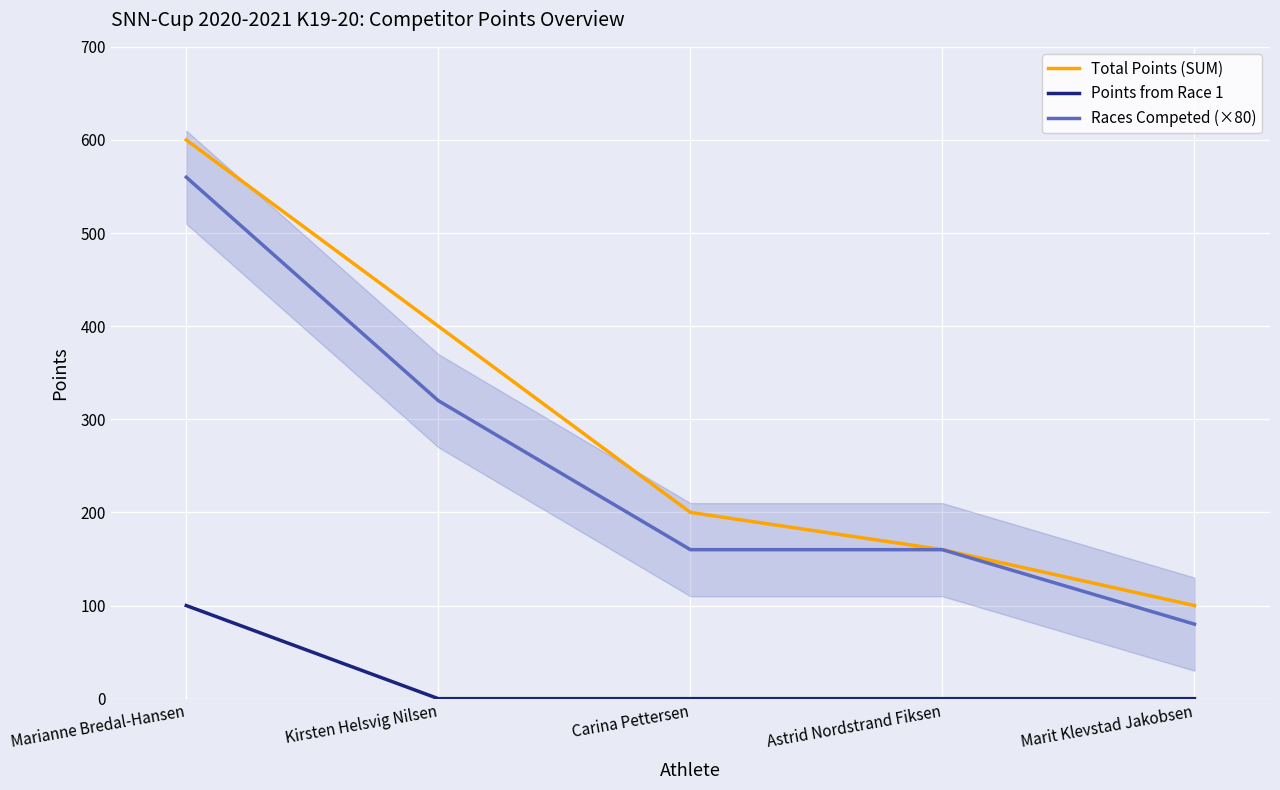

List the labels in order of Points from Race 1 value, largest first.

Marianne Bredal-Hansen, Kirsten Helsvig Nilsen, Carina Pettersen, Astrid Nordstrand Fiksen, Marit Klevstad Jakobsen